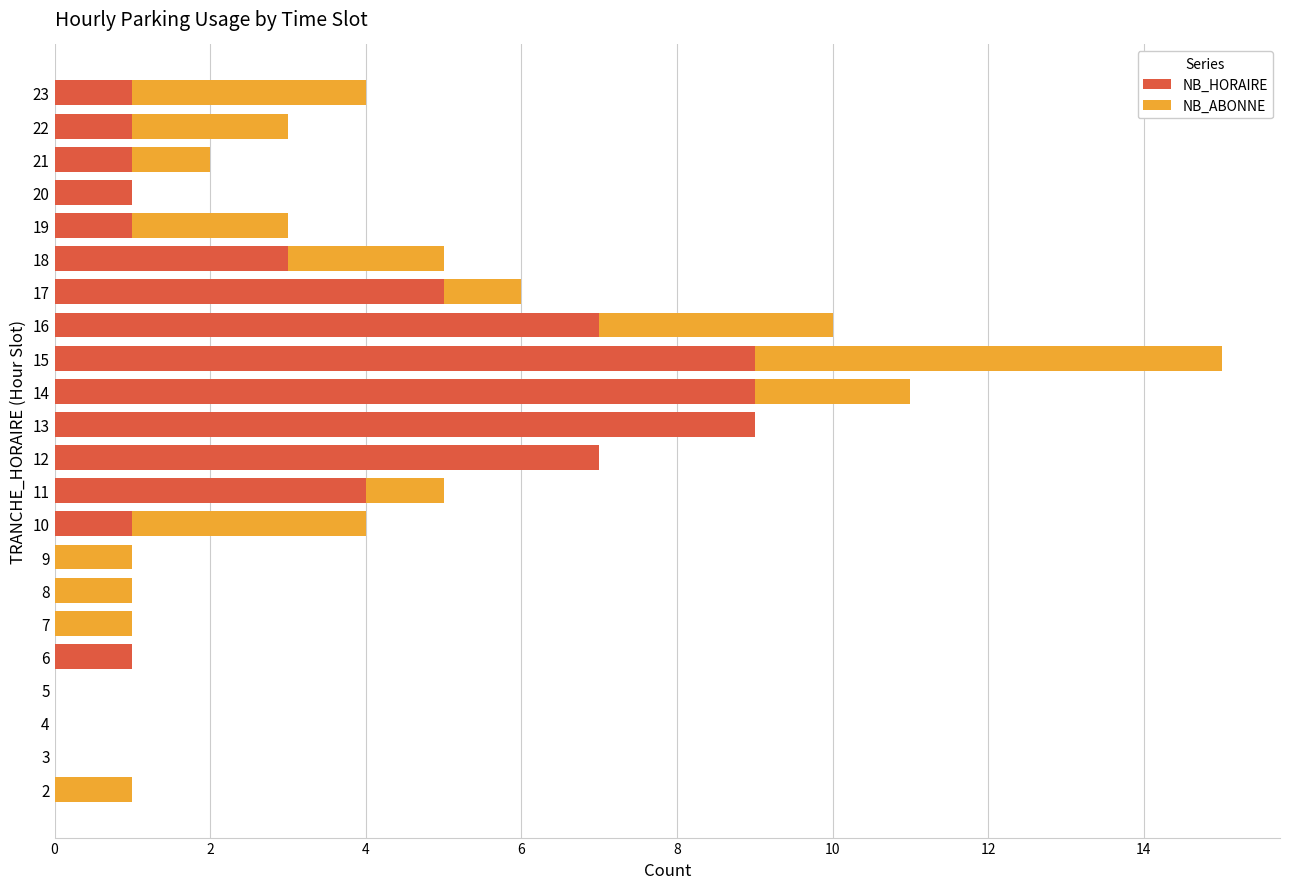

What is the maximum value for NB_HORAIRE?

9